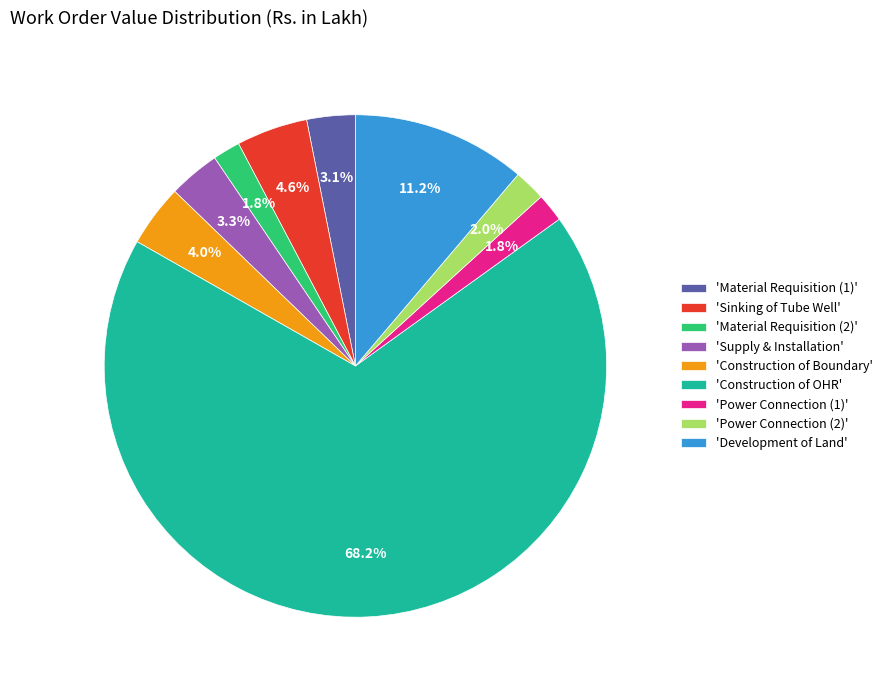

Which has a higher value, 'Construction of Boundary' or 'Material Requisition (2)'?

'Construction of Boundary'